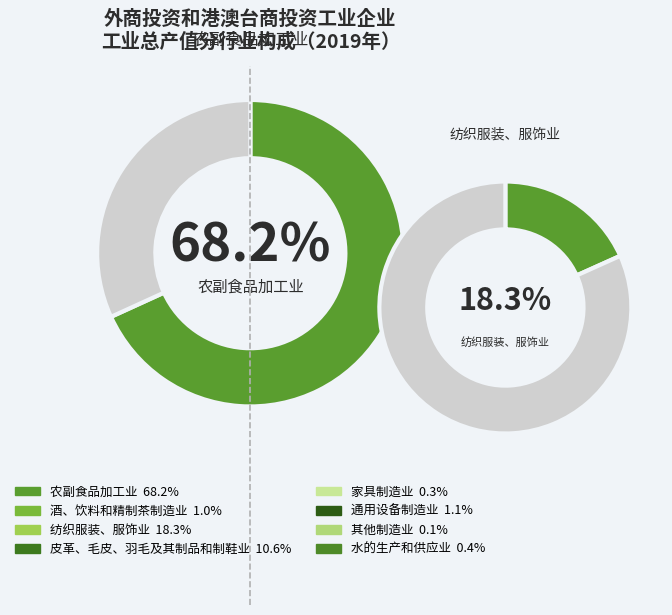

The 其他制造业 slice represents 1% of the pie. True or false?

False